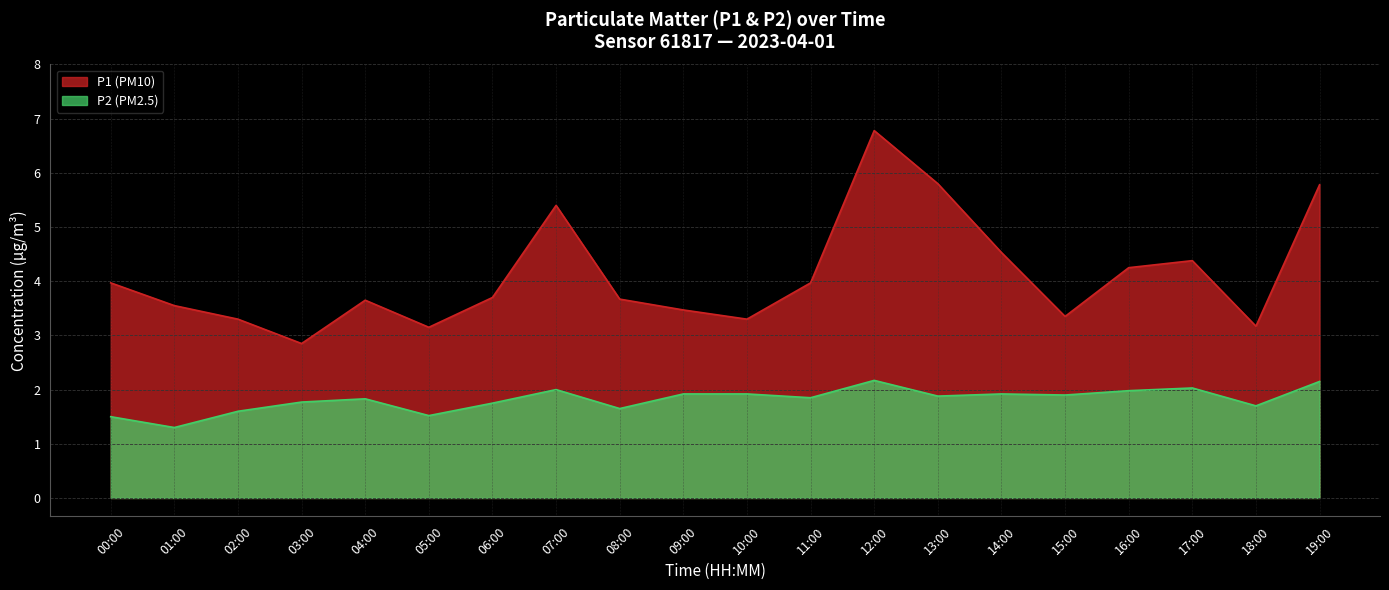

How many lines are shown in the chart?

2